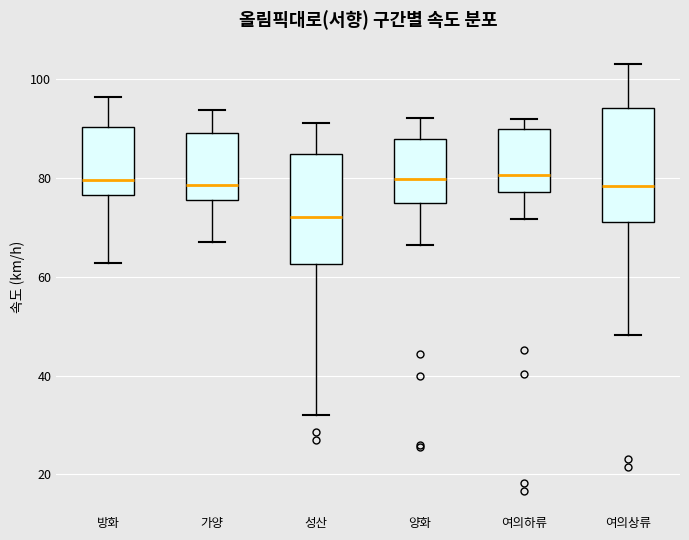

Where is the upper edge of the box for 양화 on the y-axis? The values are not printed on the chart, so give them approximately, as read against the axis.

88